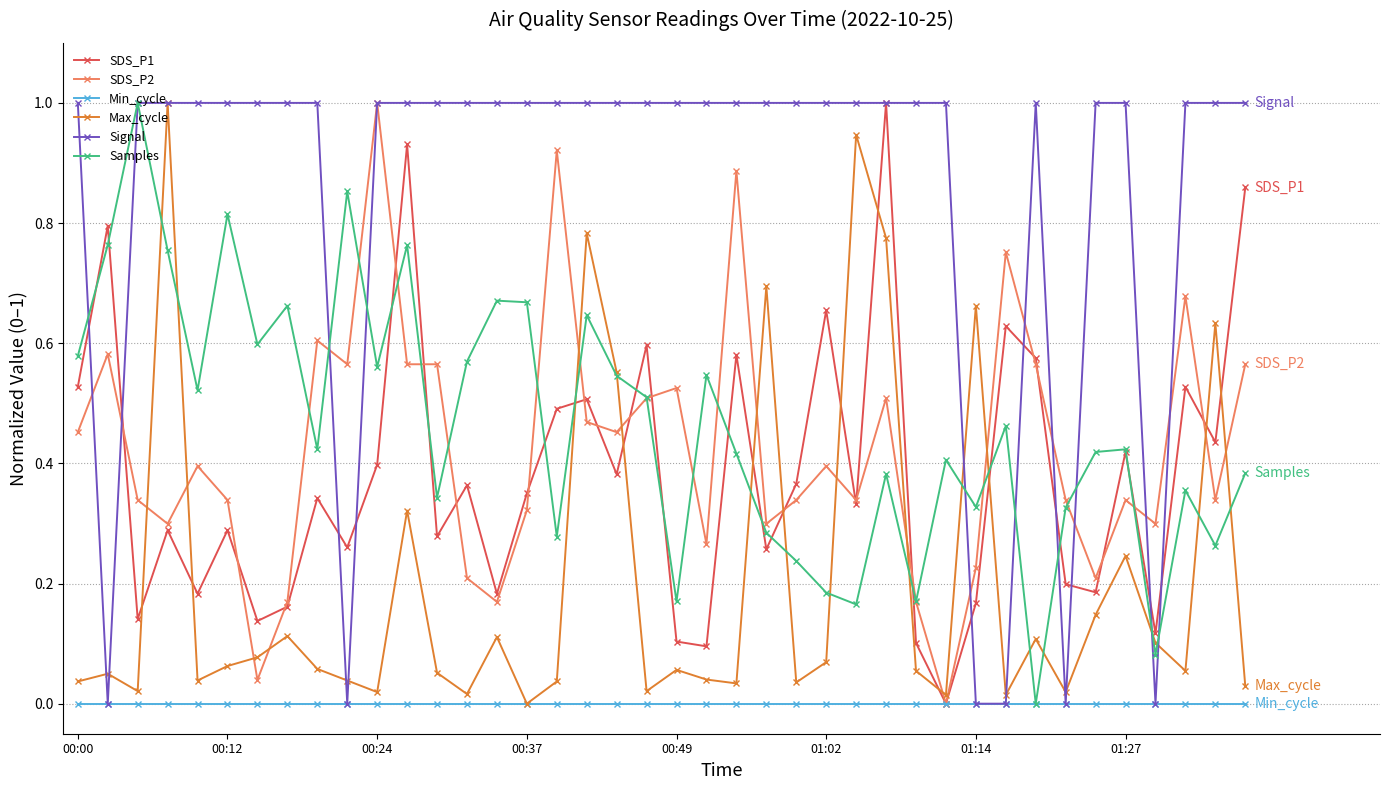

Which series has the largest total across all categories?

Signal